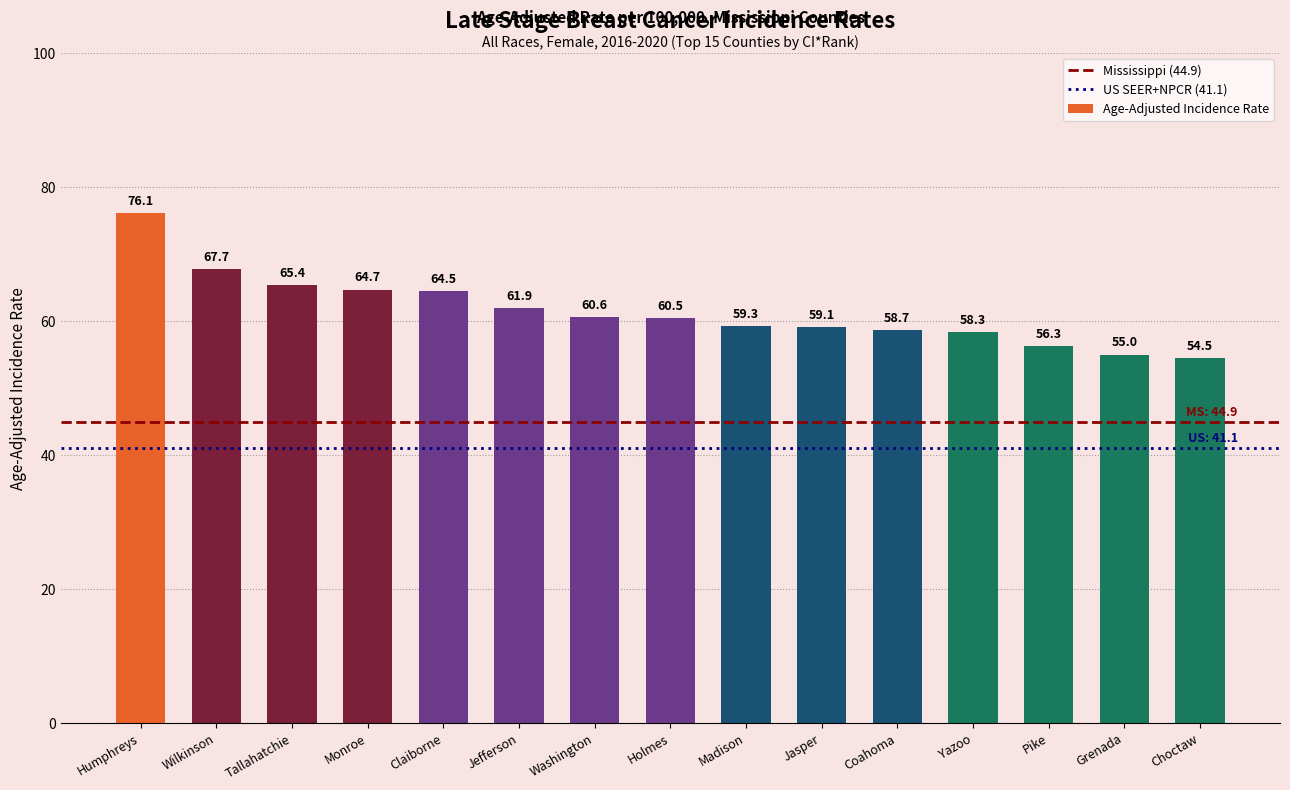

Between Grenada and Coahoma, which is larger?

Coahoma